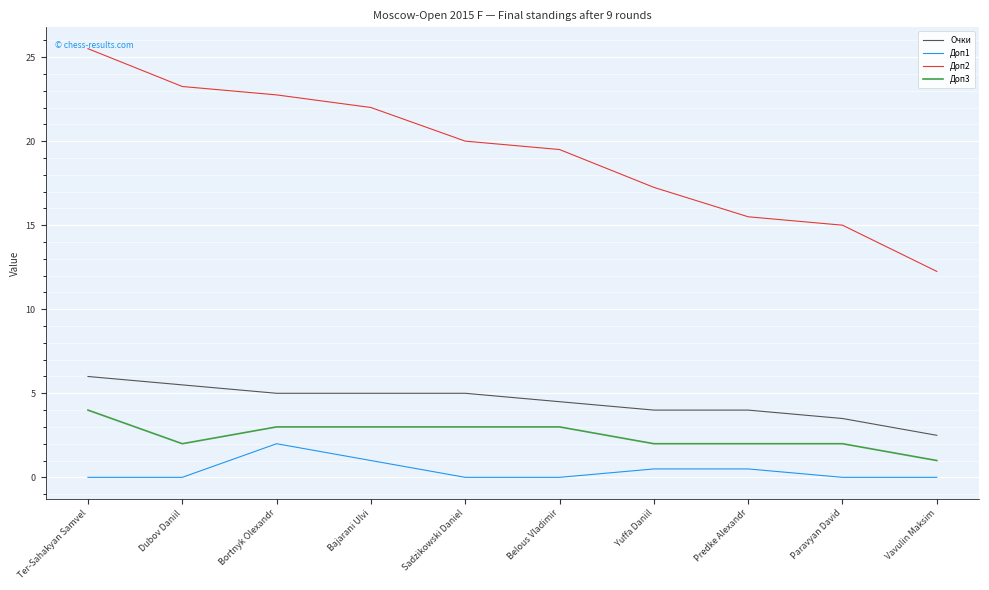

True or false: Доп1 has a value of -1.2 at Belous Vladimir.

False